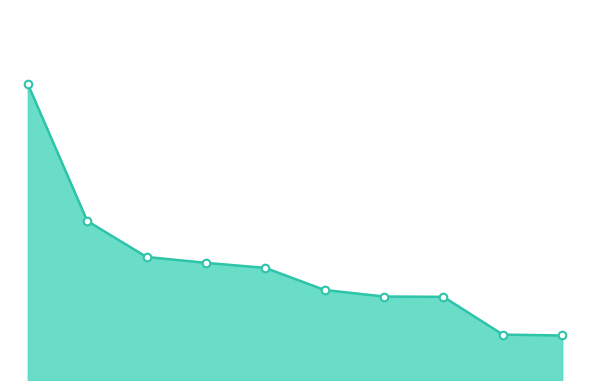

Does the chart have visible grid lines?

No